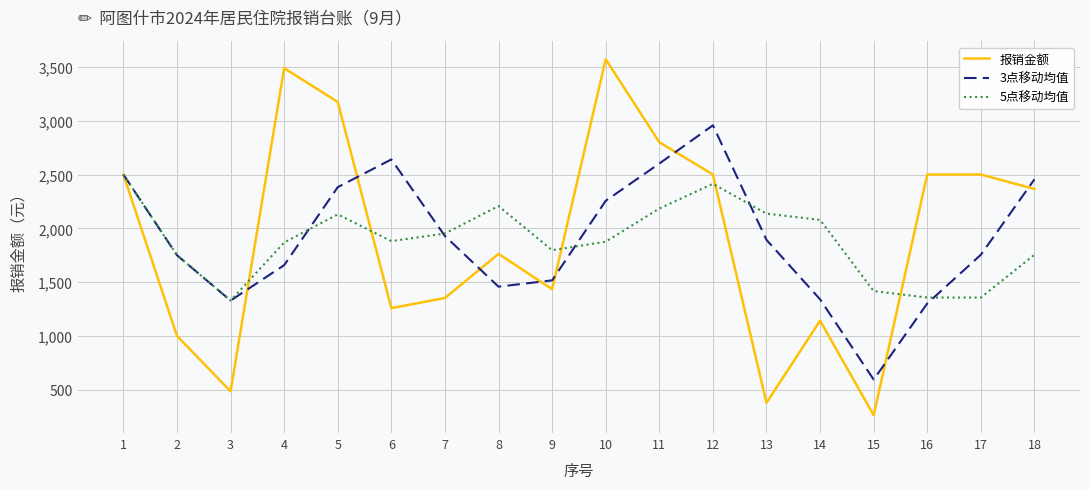

The value of 5点移动均值 at 7 is 3458.9. True or false?

False